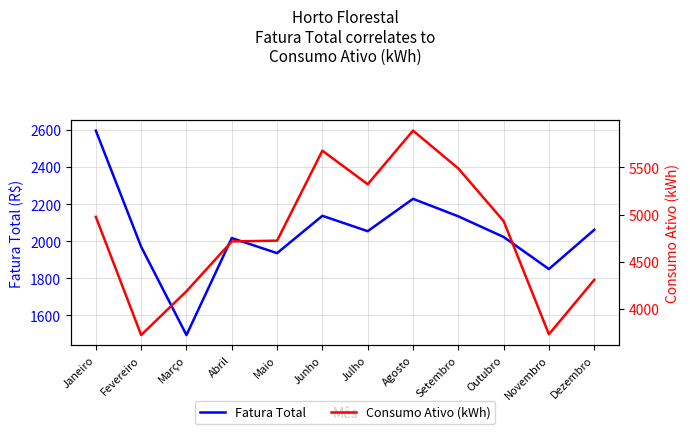

What is the label of the 10th point from the right?

Março